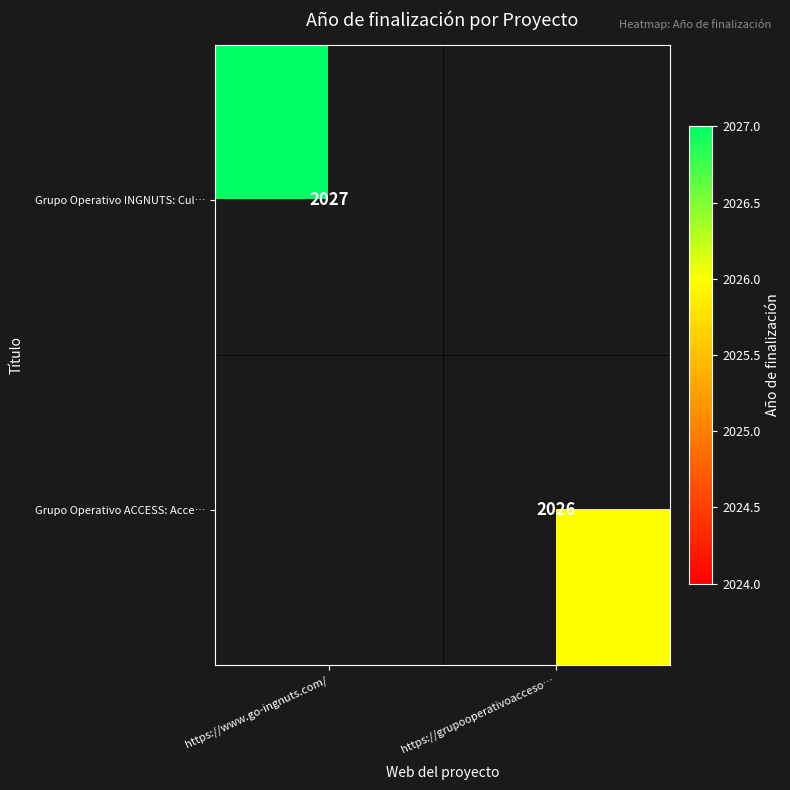

Is it true that Grupo Operativo INGNUTS: Cul… equals 3079 at https://www.go-ingnuts.com/?

False